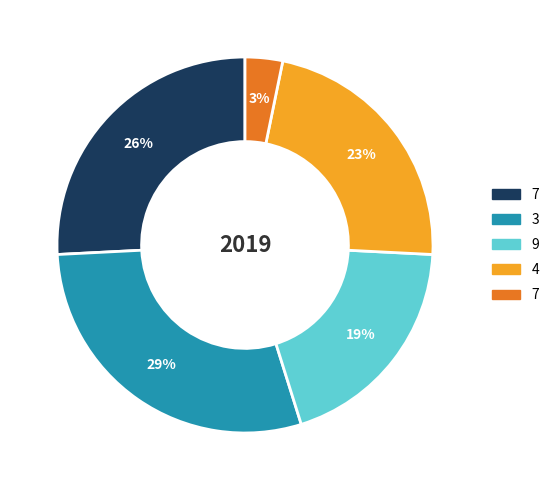

Is there any slice that represents more than half of the pie?

No